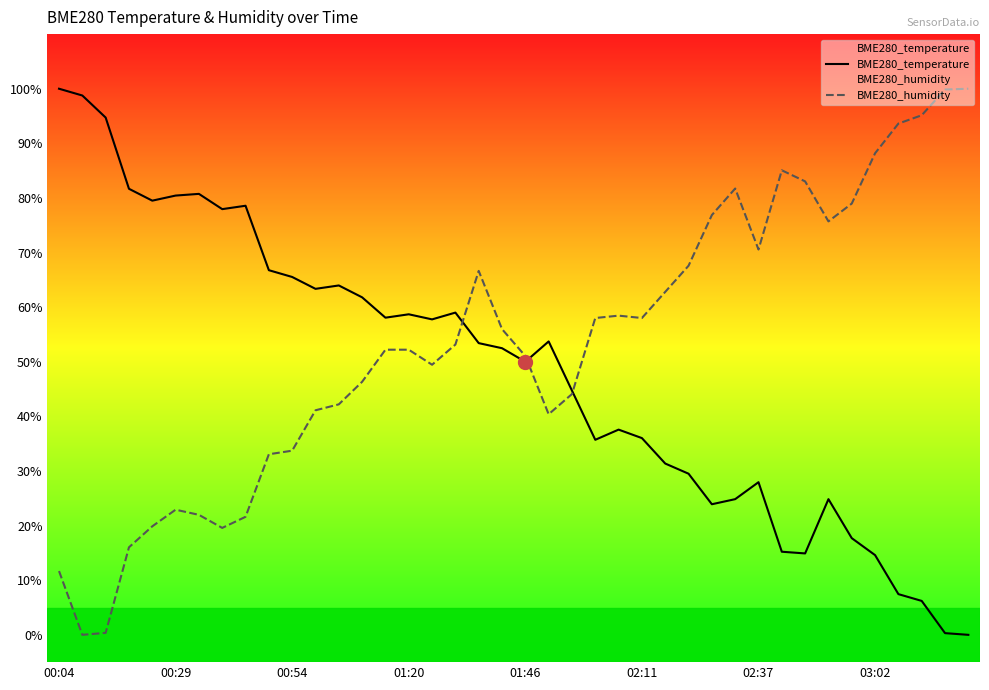

How many values in the BME280_humidity series are below 53?

20